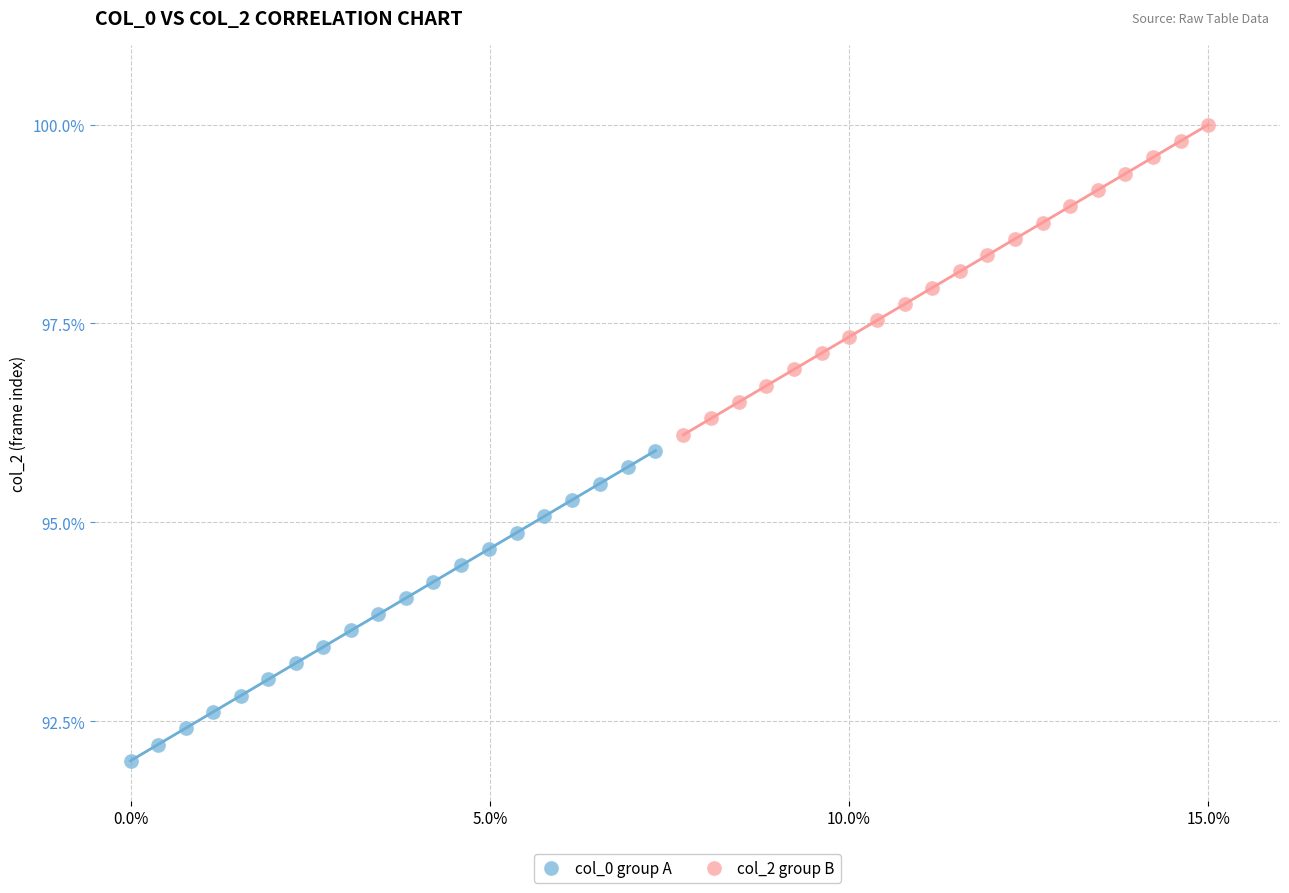

Which series contains the highest Y value?

col_2 group B